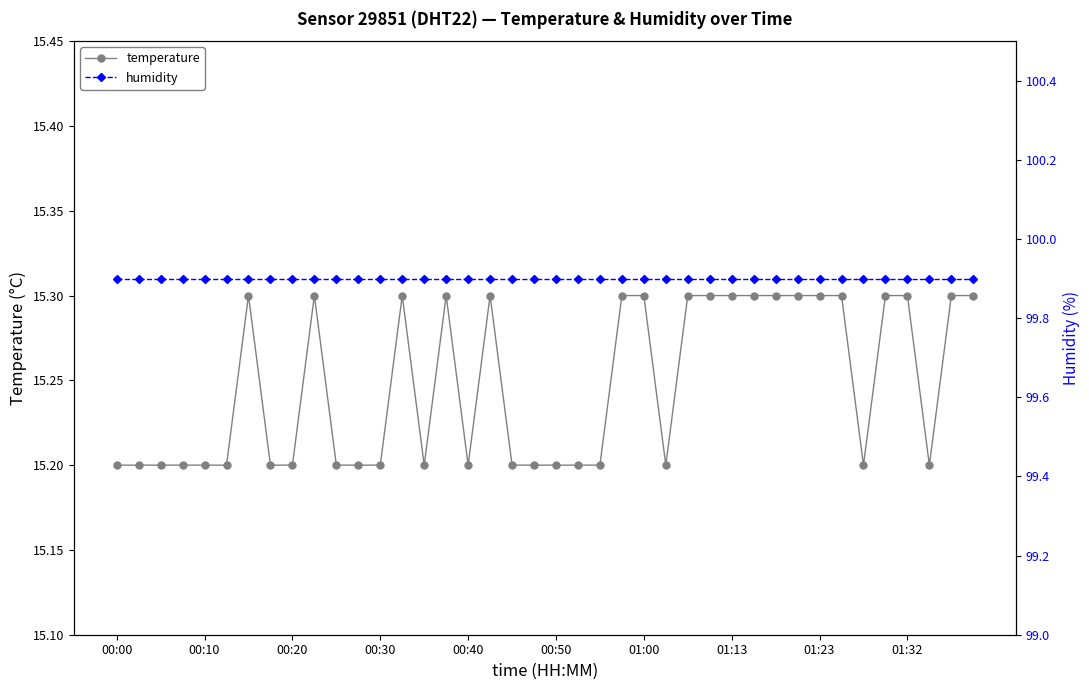

At how many categories does at least one series exceed 60?

40